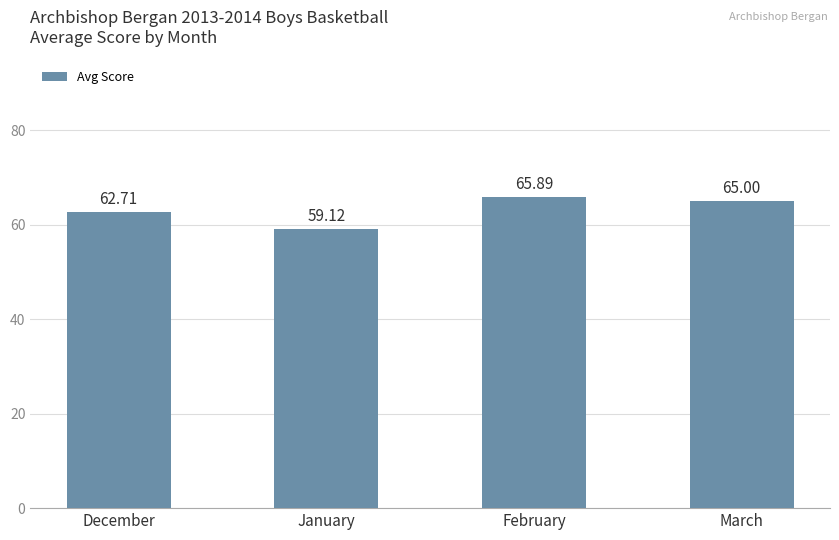

Which has a higher value, March or February?

February